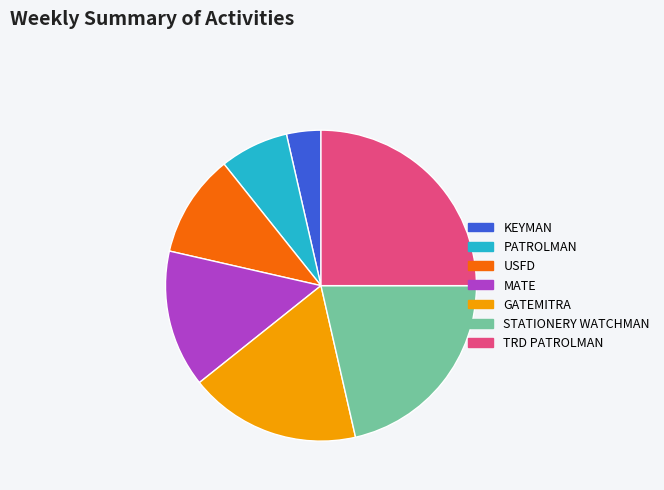

The KEYMAN slice represents 4% of the pie. True or false?

True